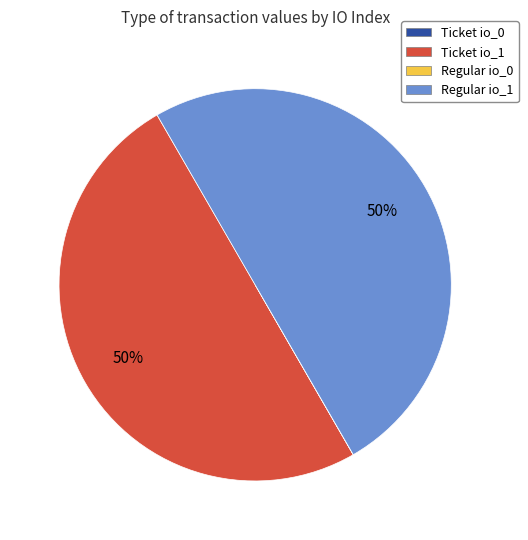

Is it true that Regular io_1 is 65% of the pie?

False